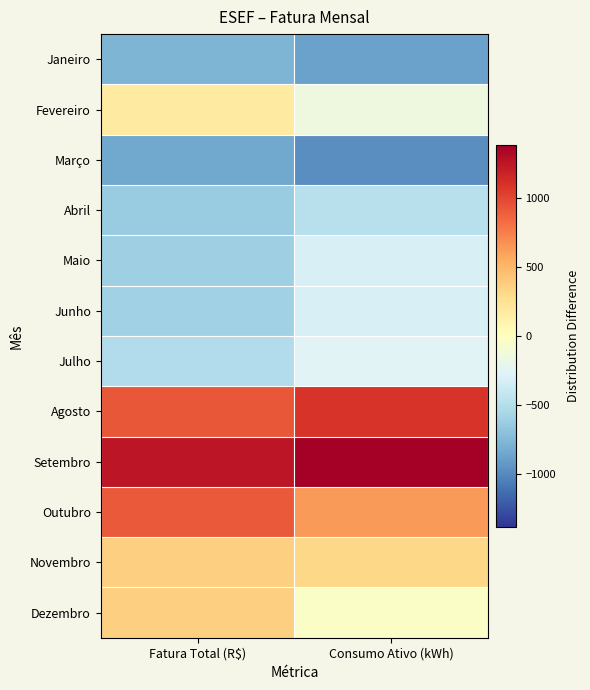

Reading left to right, what are all the values shown in this chart?

Janeiro: Fatura Total (R$)=-774.8	Consumo Ativo (kWh)=-879.9
Fevereiro: Fatura Total (R$)=176.9	Consumo Ativo (kWh)=-155.9
Março: Fatura Total (R$)=-844.7	Consumo Ativo (kWh)=-971.9
Abril: Fatura Total (R$)=-630.6	Consumo Ativo (kWh)=-475.9
Maio: Fatura Total (R$)=-605.3	Consumo Ativo (kWh)=-312.9
Junho: Fatura Total (R$)=-596.6	Consumo Ativo (kWh)=-312.9
Julho: Fatura Total (R$)=-508.7	Consumo Ativo (kWh)=-265.9
Agosto: Fatura Total (R$)=918.7	Consumo Ativo (kWh)=1081.1
Setembro: Fatura Total (R$)=1243.6	Consumo Ativo (kWh)=1382.1
Outubro: Fatura Total (R$)=908.6	Consumo Ativo (kWh)=630.1
Novembro: Fatura Total (R$)=356.5	Consumo Ativo (kWh)=315.1
Dezembro: Fatura Total (R$)=356.3	Consumo Ativo (kWh)=-32.9